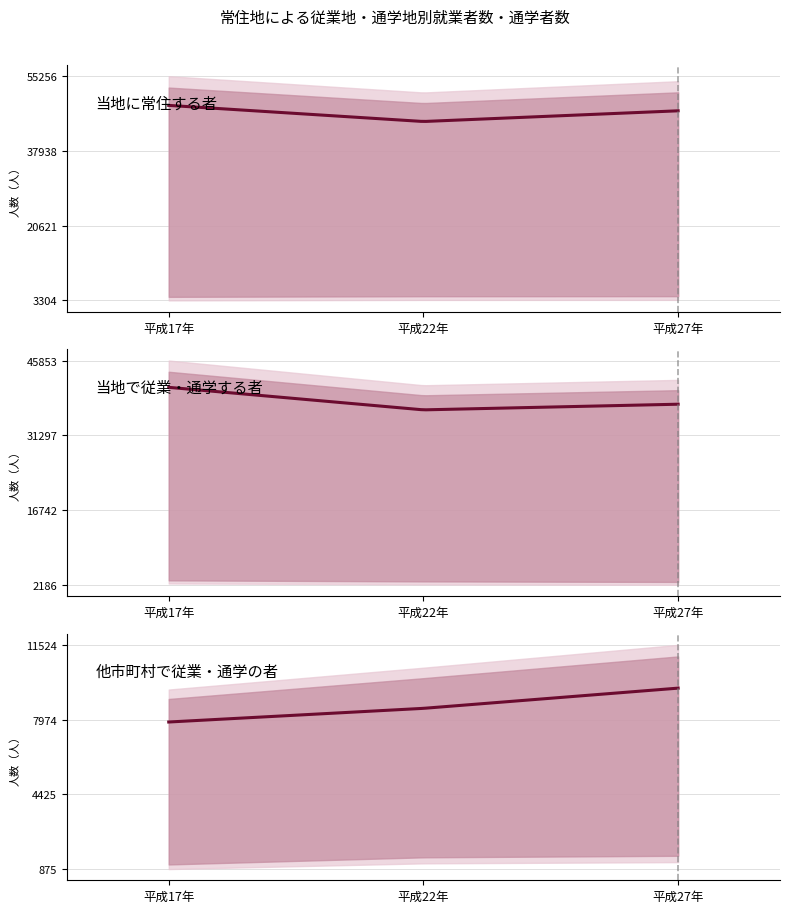

What is the label of the 3rd point from the right?

平成17年